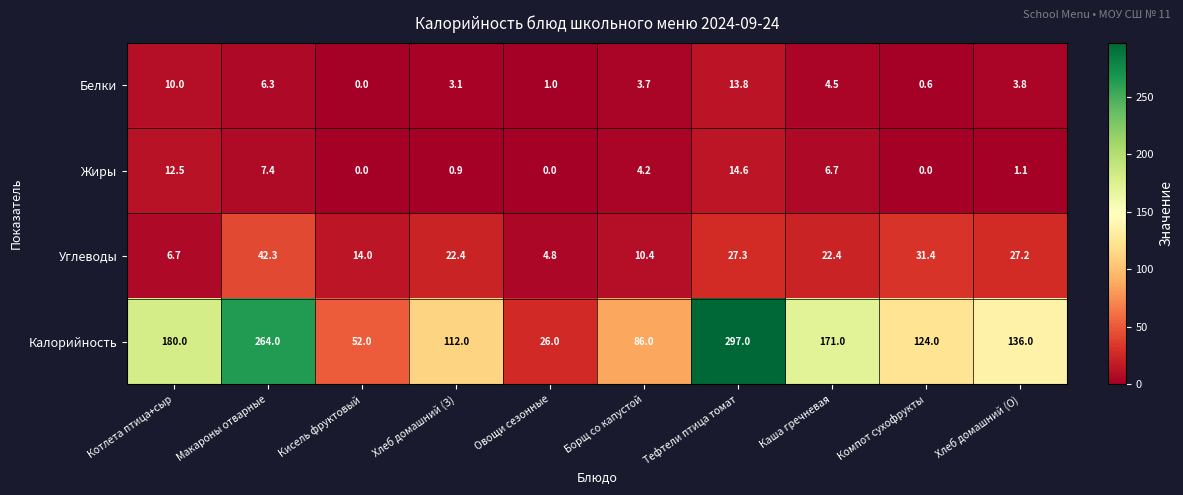

At which category is the sum across all series the highest?

Тефтели птица томат